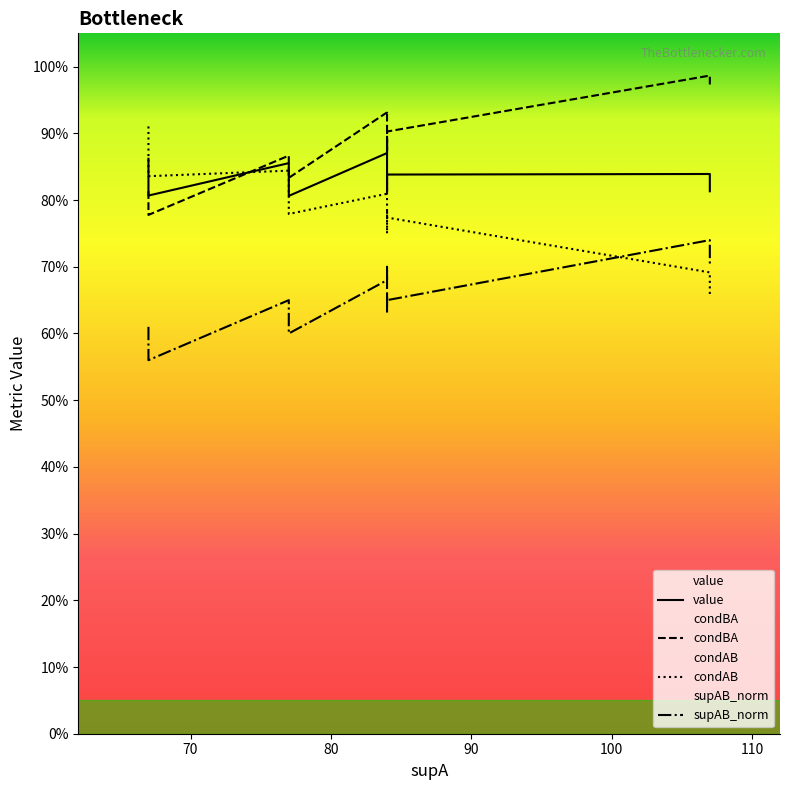

Reading left to right, extract all data points from this chart.

value: 0.9	0.8	0.8	0.9	0.8	0.8	0.9	0.9	0.8	0.8	0.8	0.8	0.8	0.8	0.8
condBA: 0.8	0.8	0.8	0.9	0.8	0.8	0.9	0.9	0.9	0.9	0.9	0.9	1.0	1.0	1.0
condAB: 0.9	0.9	0.8	0.8	0.8	0.8	0.8	0.8	0.8	0.8	0.8	0.8	0.7	0.7	0.7
supAB_norm: 0.6	0.6	0.6	0.7	0.6	0.6	0.7	0.7	0.6	0.7	0.7	0.7	0.7	0.7	0.7